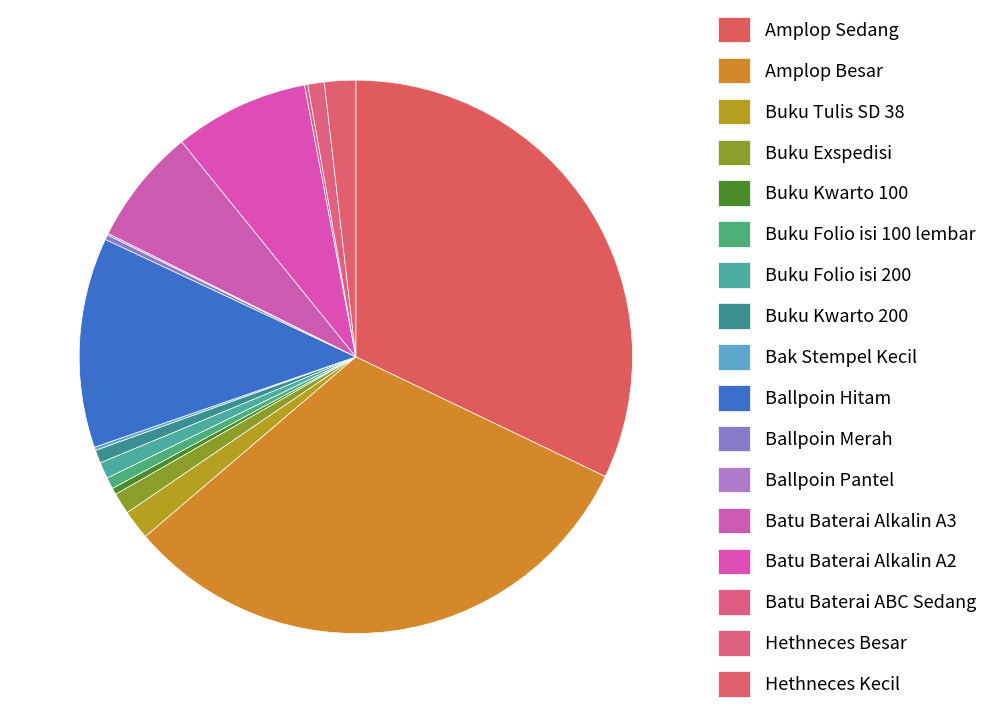

How many segments does this pie chart have?

17